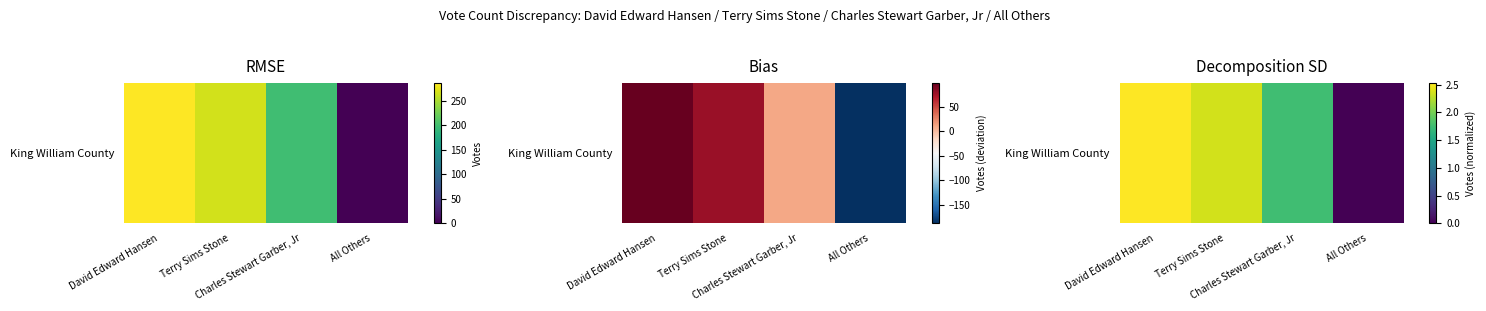

Where does the data first go above 2?

David Edward Hansen